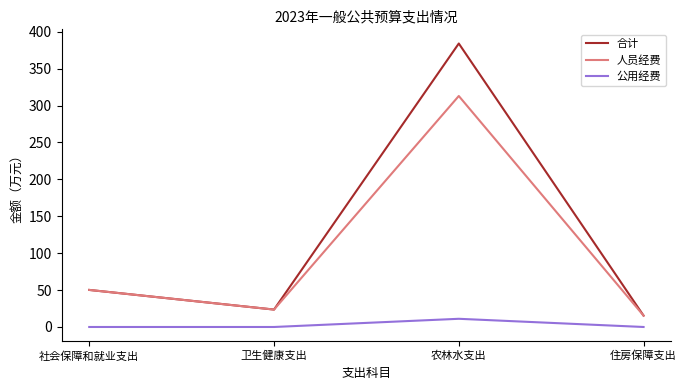

Reading left to right, transcribe all the data shown in this chart.

合计: 社会保障和就业支出=50.2	卫生健康支出=23.6	农林水支出=384.1	住房保障支出=15.4
人员经费: 社会保障和就业支出=50.2	卫生健康支出=23.6	农林水支出=313.0	住房保障支出=15.4
公用经费: 社会保障和就业支出=0.0	卫生健康支出=0.0	农林水支出=11.1	住房保障支出=0.0